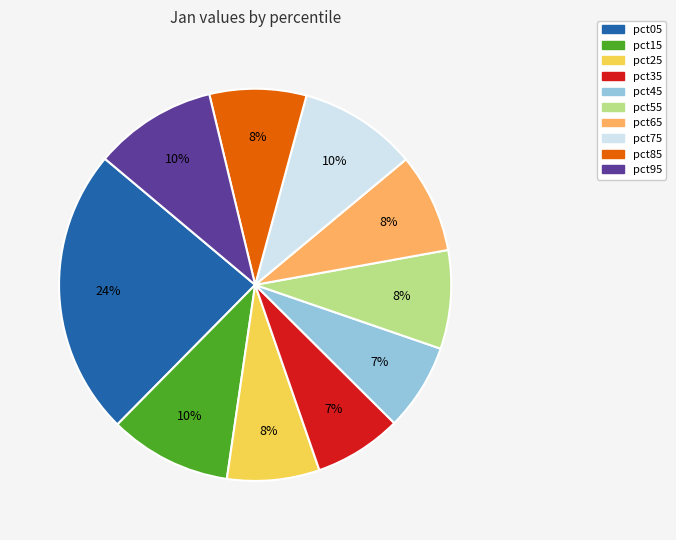

To the nearest percent, what is the average slice percentage?

10%